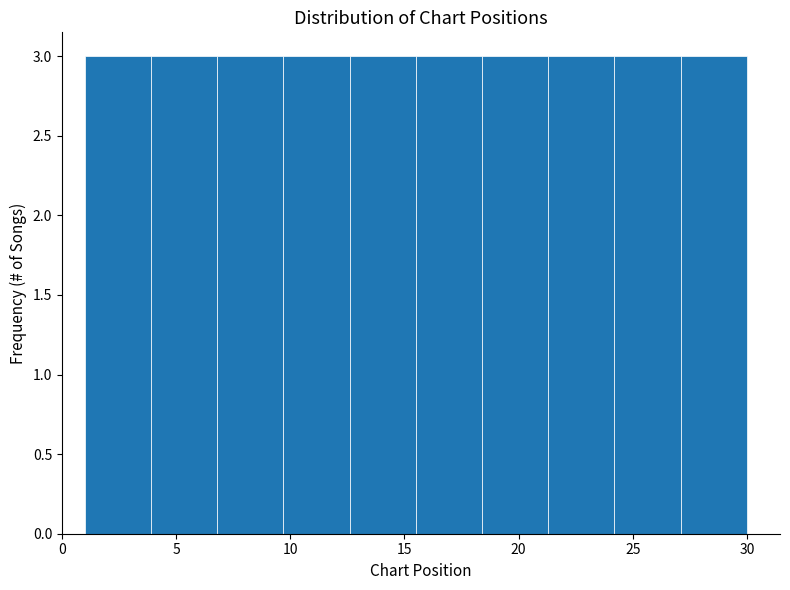

Reading left to right, list every bar in this chart as the range it spans on the x-axis followed by its height. Neither the bar edges nor the heights are printed on the chart, so give them approximately, as read against the axes.

1.0 to 3.9: 3
3.9 to 6.8: 3
6.8 to 9.7: 3
9.7 to 12.6: 3
12.6 to 15.5: 3
15.5 to 18.4: 3
18.4 to 21.3: 3
21.3 to 24.2: 3
24.2 to 27.1: 3
27.1 to 30.0: 3